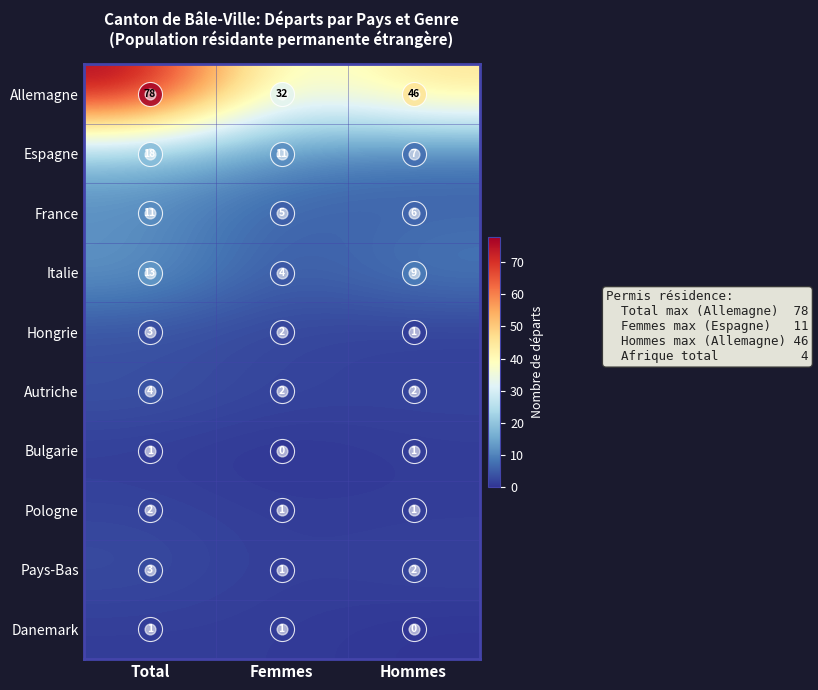

True or false: Espagne has a value of 7 at Hommes.

True